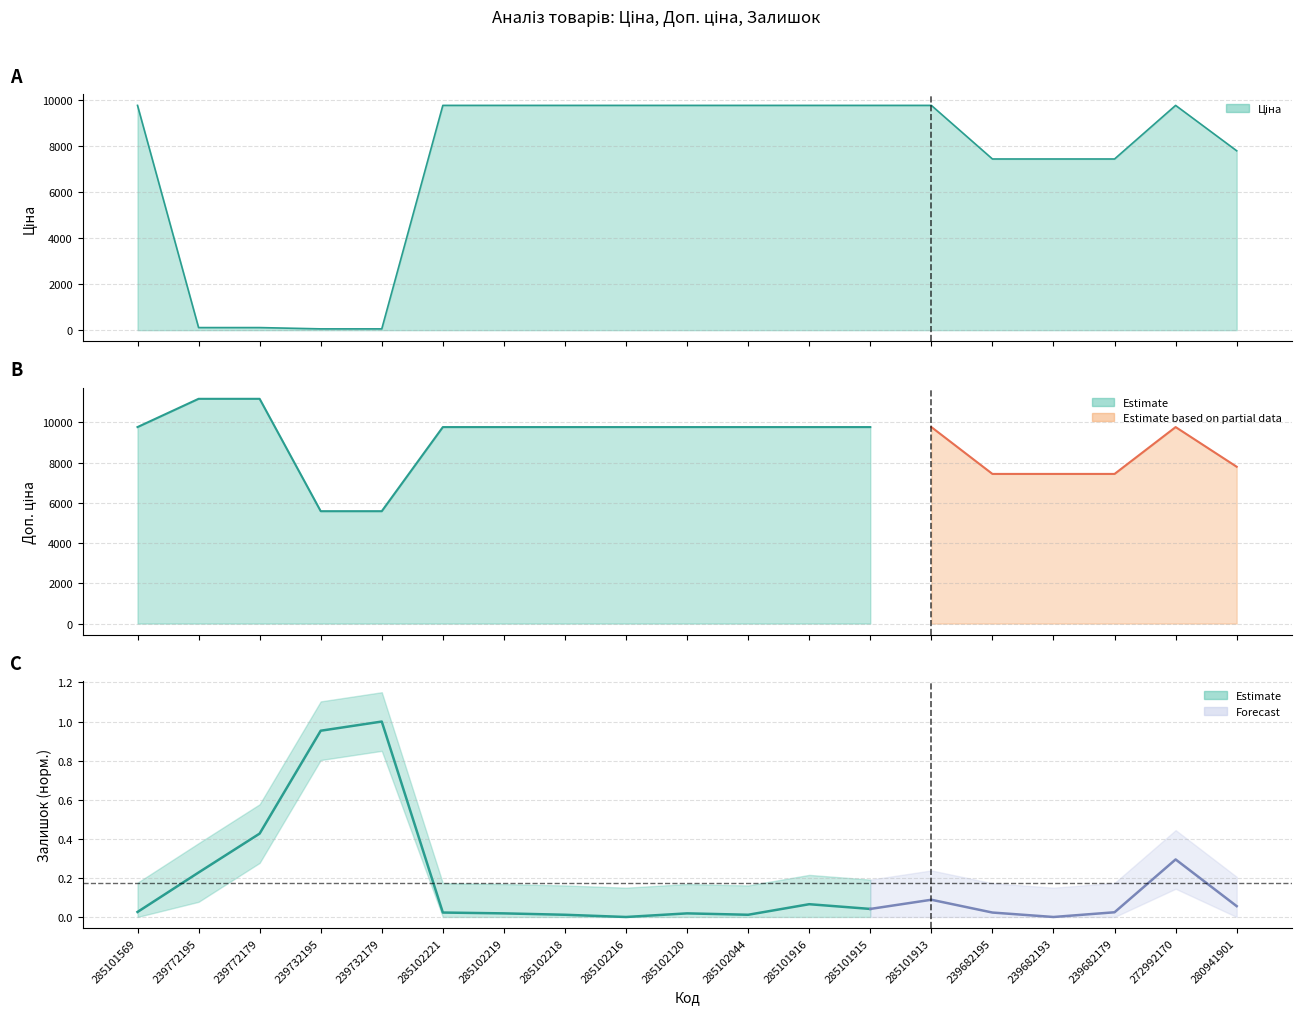

At which label does Ціна reach its minimum?

239732195